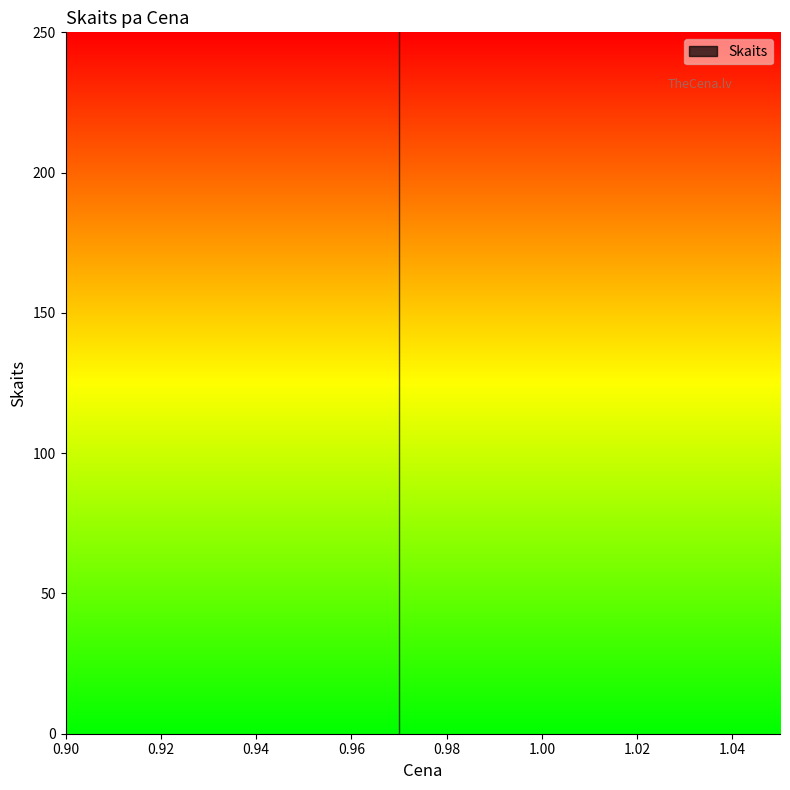

Count the number of data series in this chart.

1